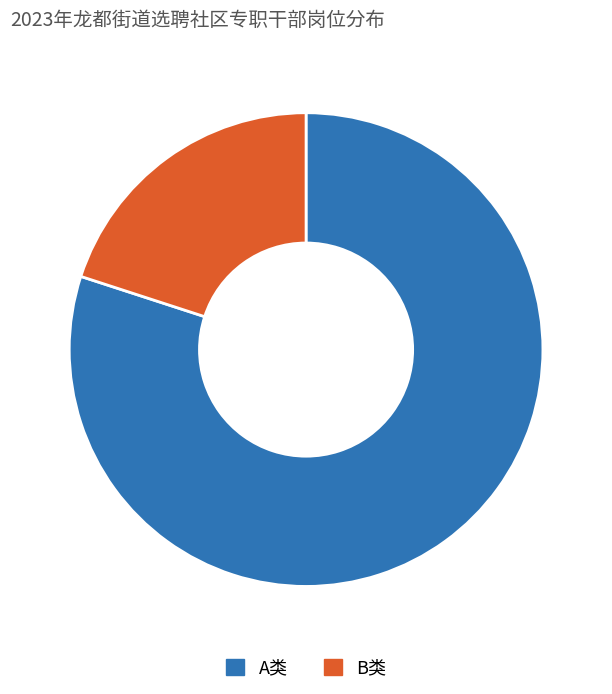

True or false: B类 accounts for 20% of the total.

True